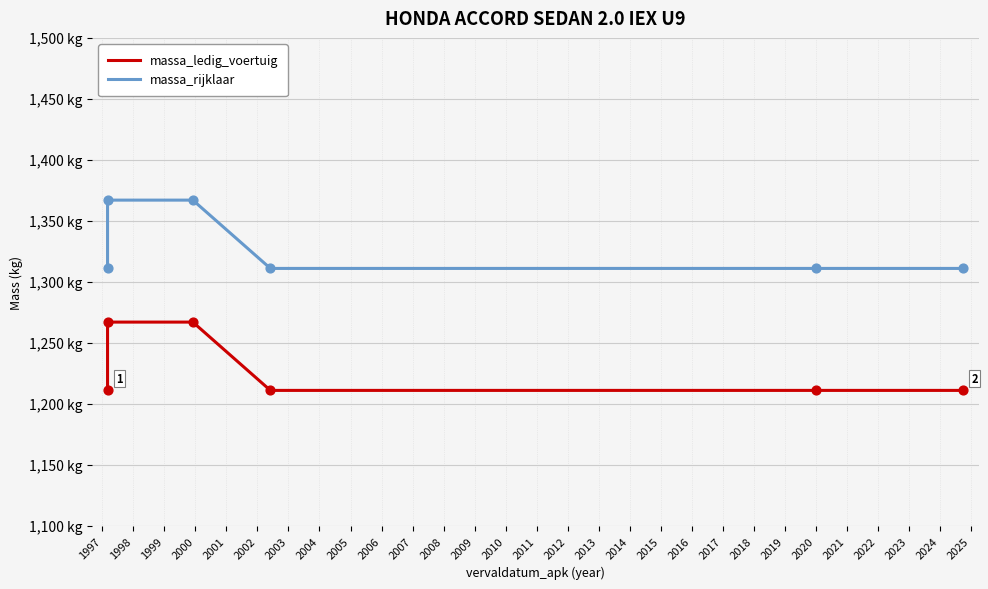

Is the value of massa_ledig_voertuig at 1999 greater than the value of massa_rijklaar at 1998?

No